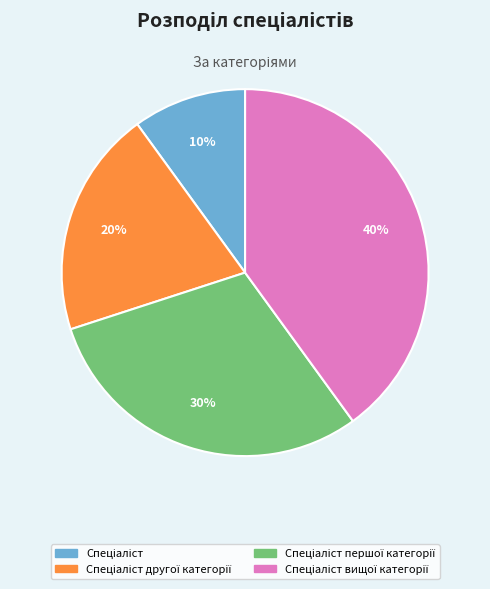

Is there any slice that represents more than half of the pie?

No